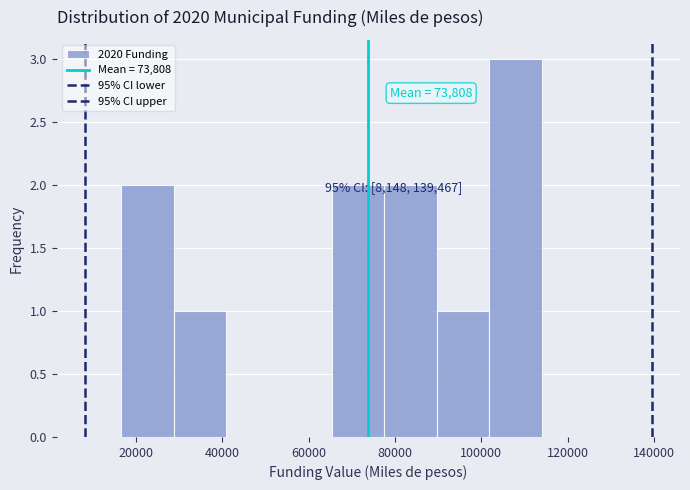

Over which range of the x-axis is the bar tallest?

102000 to 114000